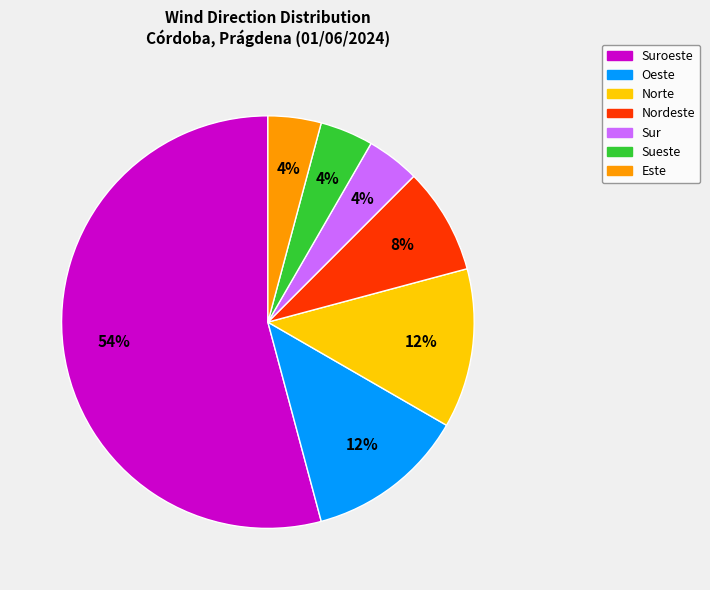

Is there a majority slice in this chart?

Yes